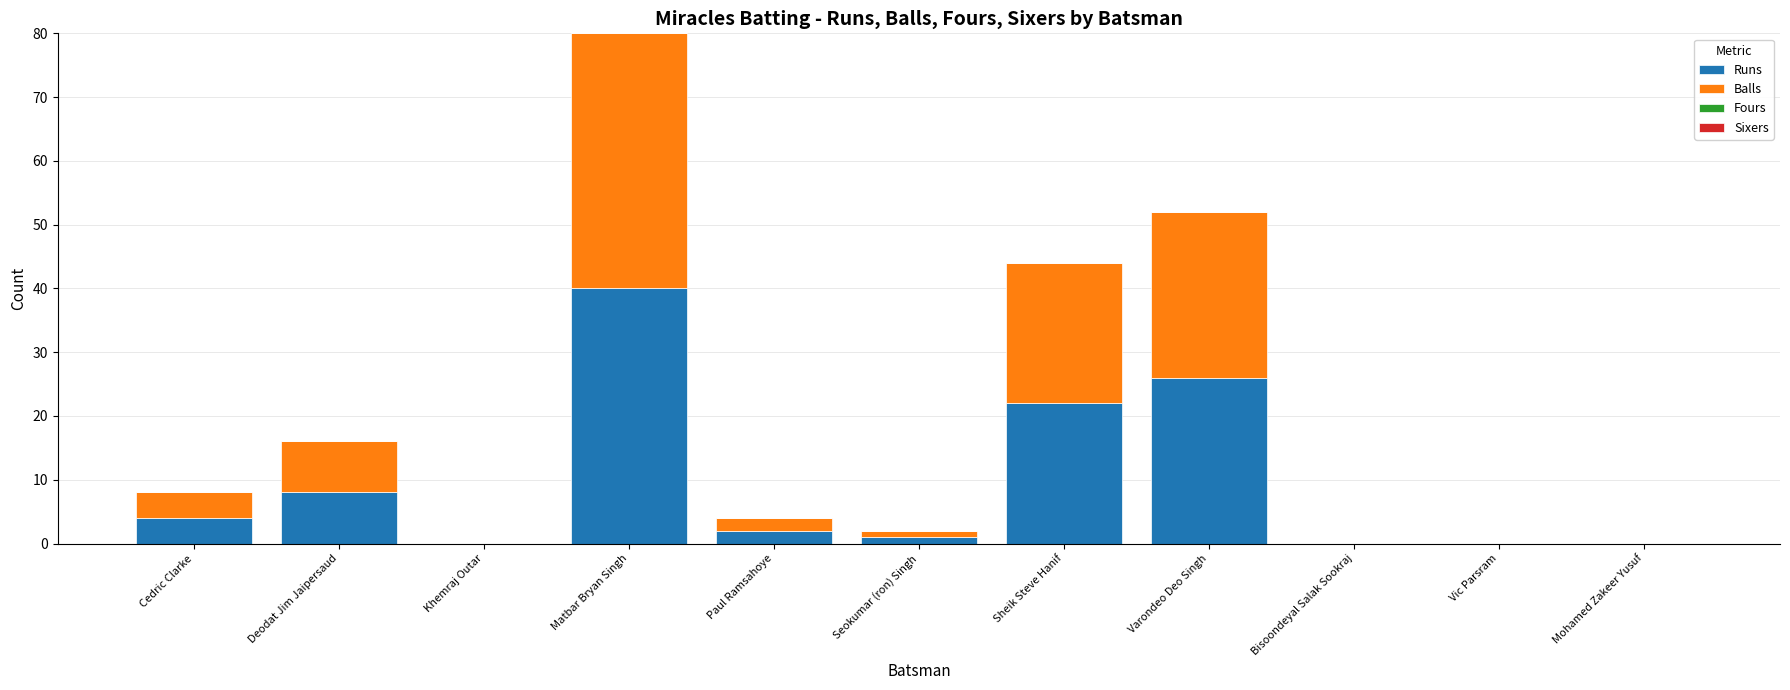

What is the sum of the Runs values at Deodat Jim Jaipersaud and Varondeo Deo Singh?

34